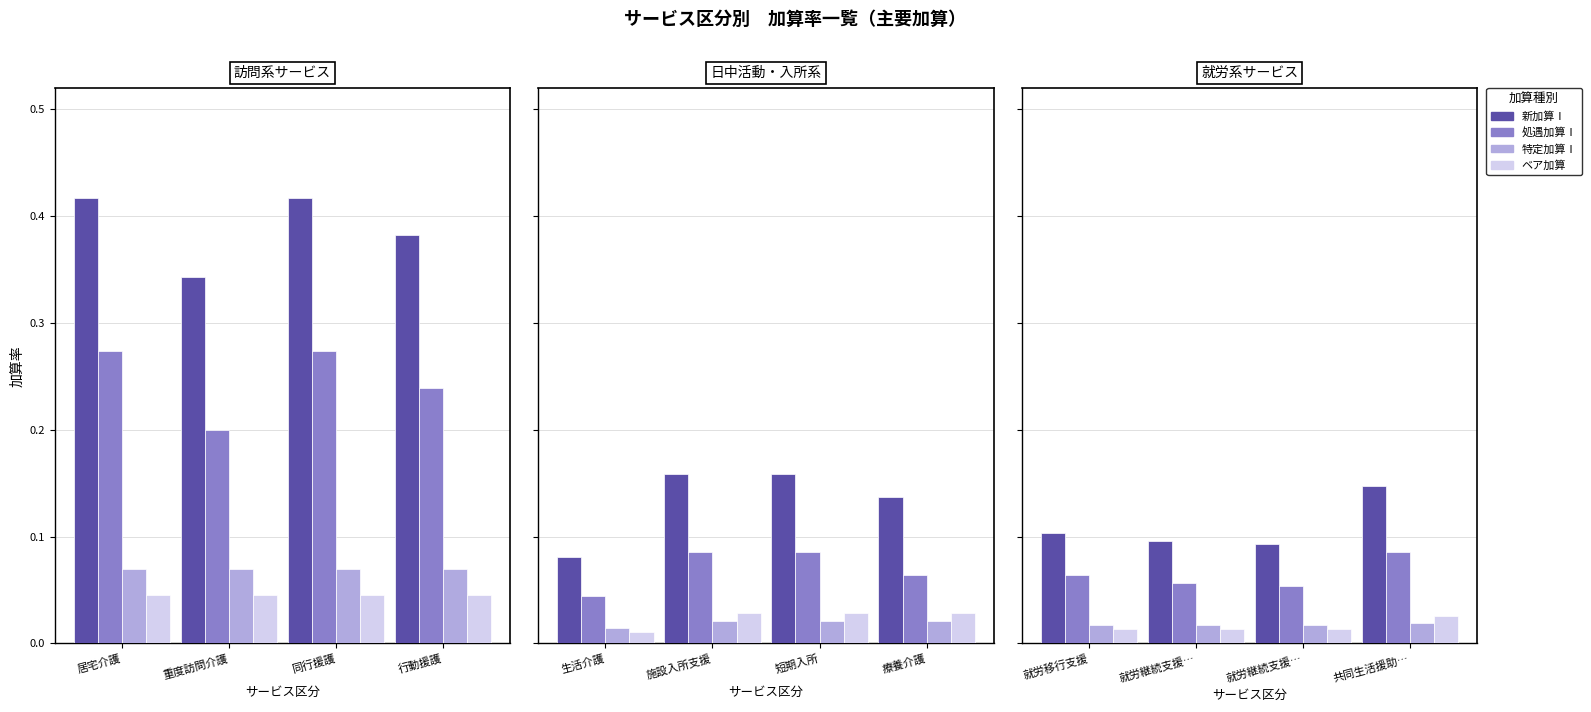

Between 就労移行支援 and 就労継続支援…, which series saw the biggest shift?

処遇加算Ⅰ